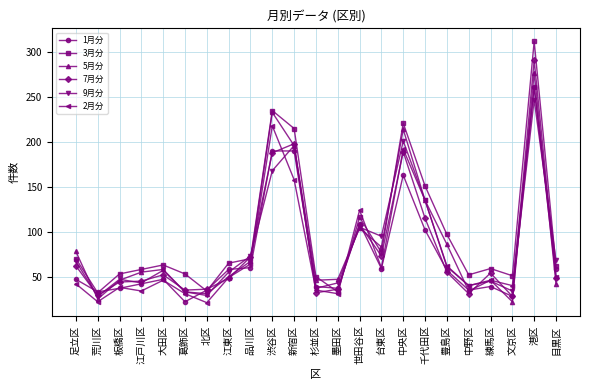

What position from the right is 北区?

17